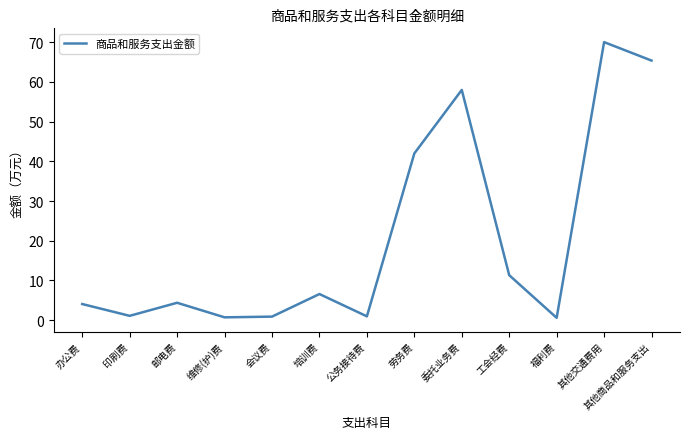

The value at 培训费 is 4.0. True or false?

False